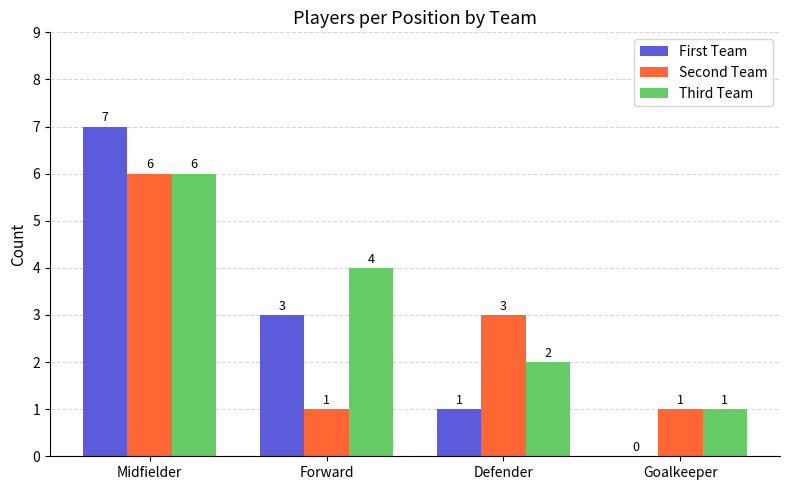

The First Team series shows 2 at Defender. True or false?

False